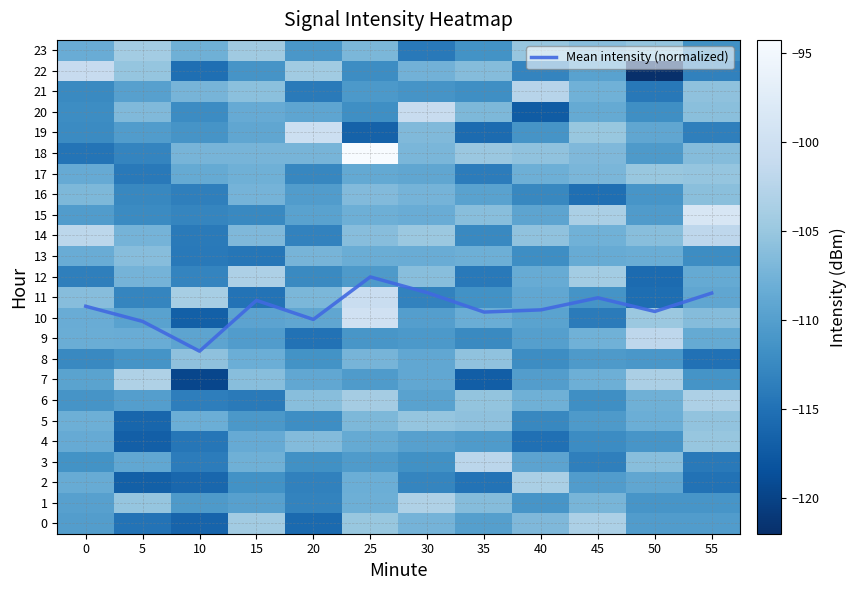

The Mean intensity (normalized) series shows 10.6 at 0. True or false?

True